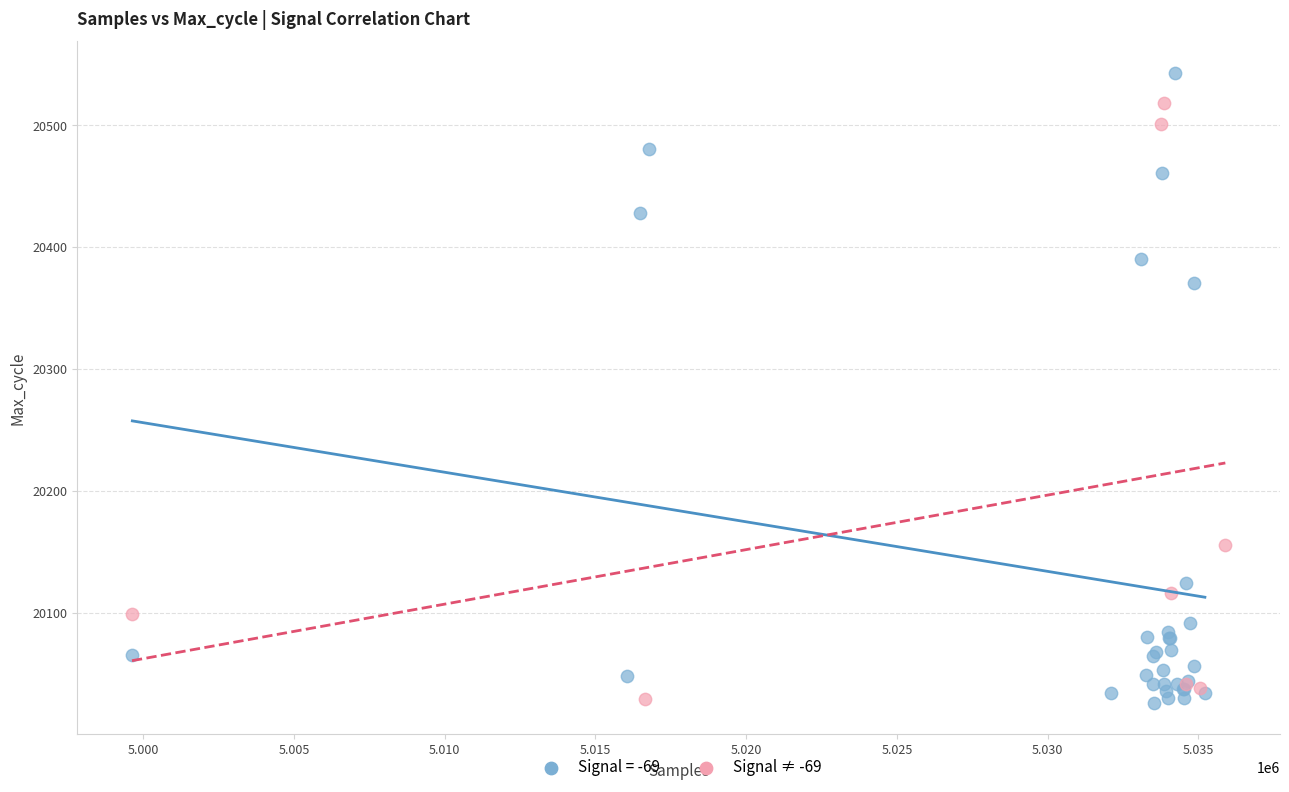

Which series reaches the maximum Y coordinate?

Signal = -69